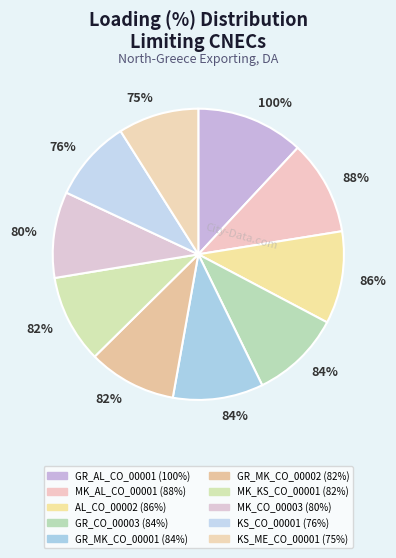

Count the number of slices in the pie.

10